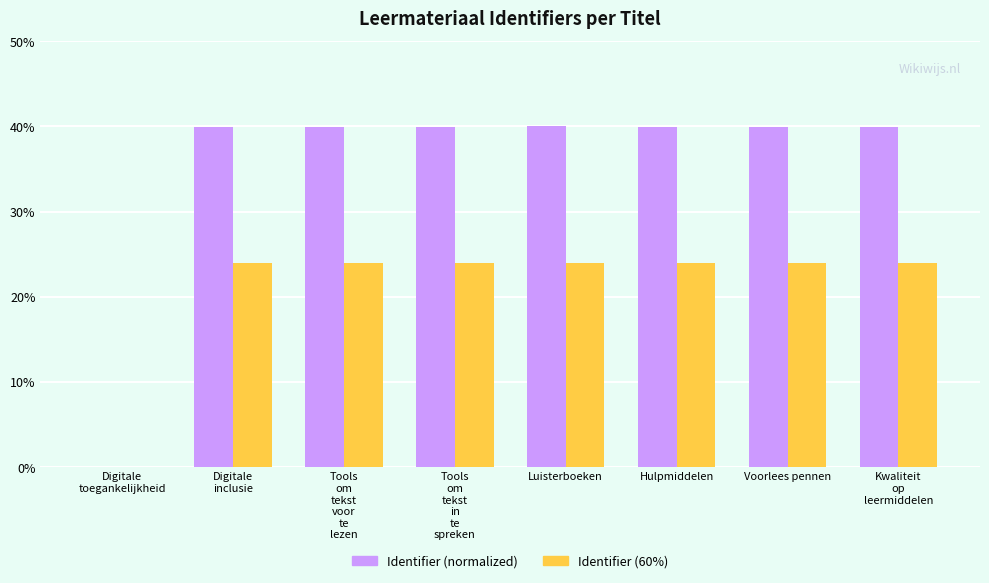

What is the sum of all Identifier (60%) values?

167.6